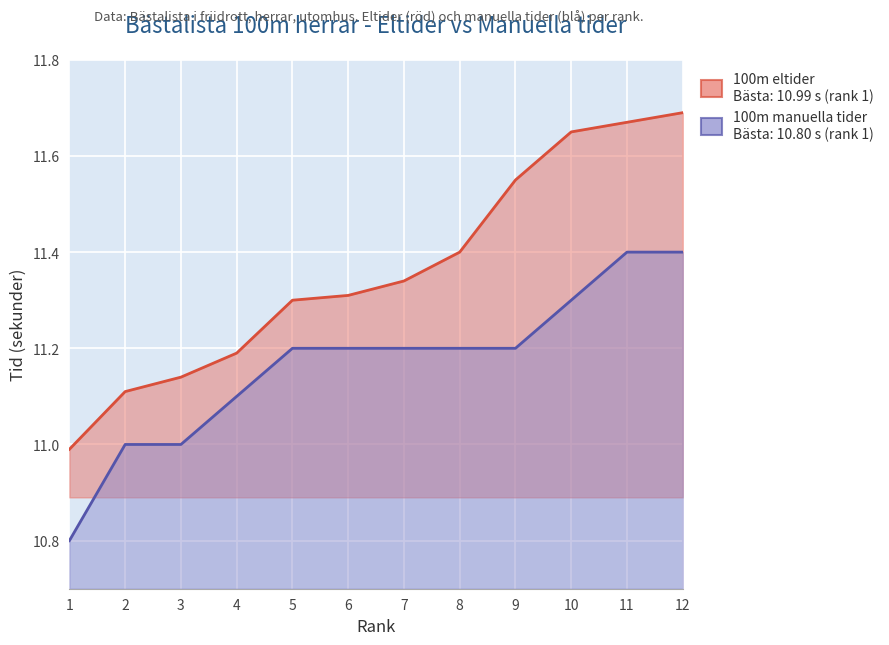

Reading left to right, what are all the values shown in this chart?

11.0	11.1	11.1	11.2	11.3	11.3	11.3	11.4	11.6	11.7	11.7	11.7